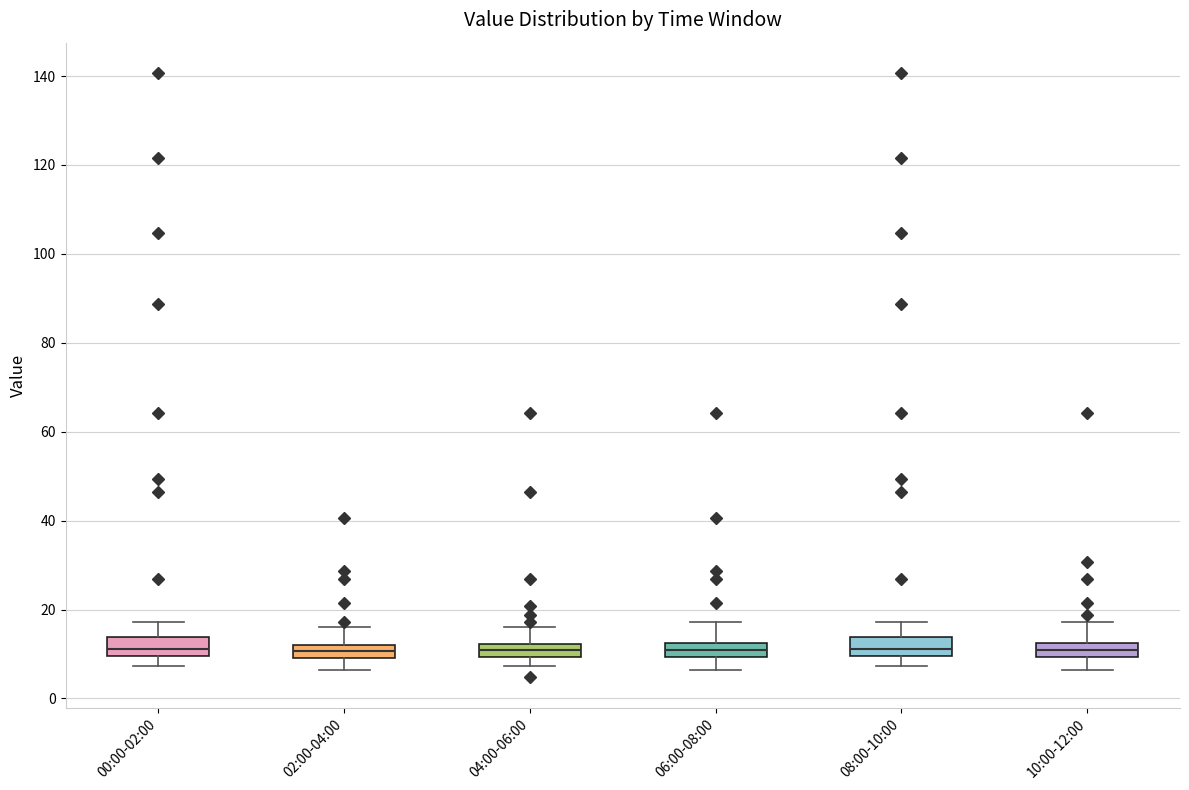

Where does the lower whisker of the box for 06:00-08:00 end on the y-axis? The values are not printed on the chart, so give them approximately, as read against the axis.

6